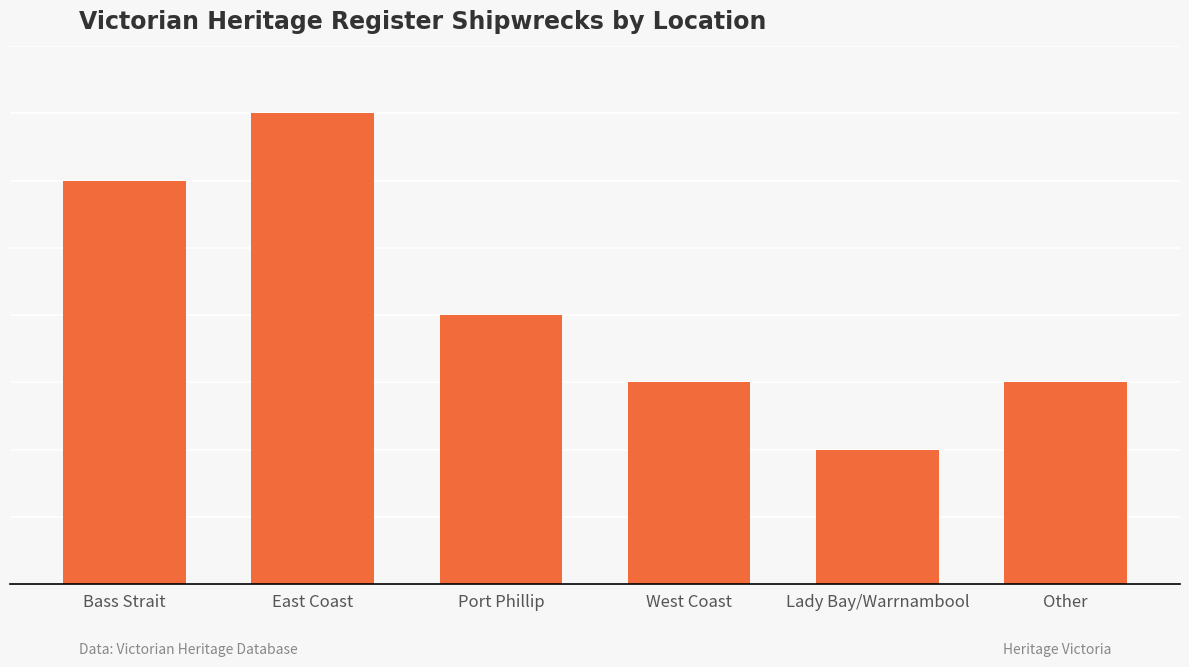

What is the difference between the maximum and minimum values?

5